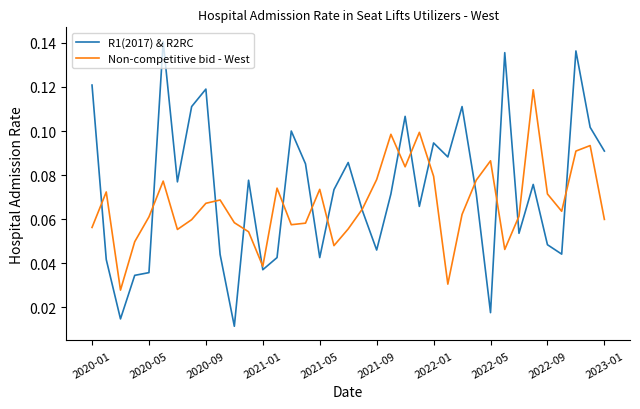

What are all the series names shown in the legend?

R1(2017) & R2RC, Non-competitive bid - West